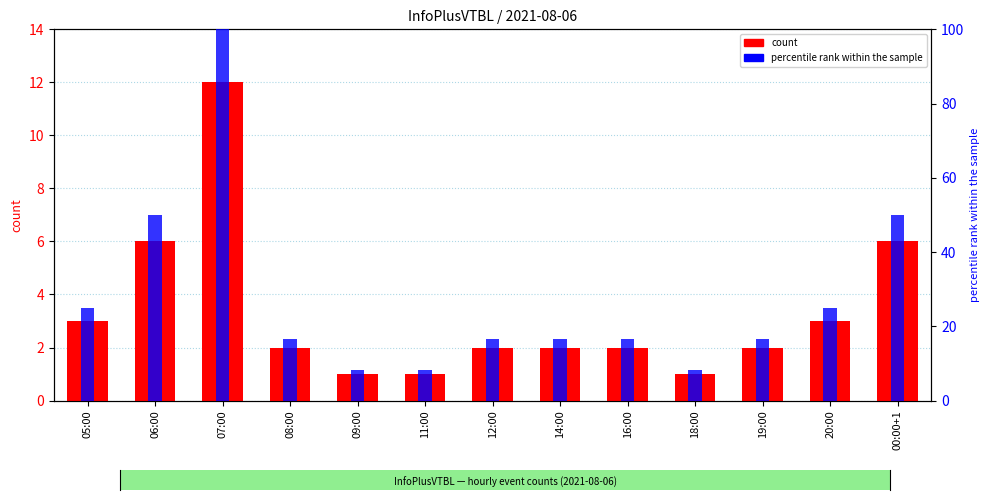

What are all the series names shown in the legend?

count, percentile rank within the sample